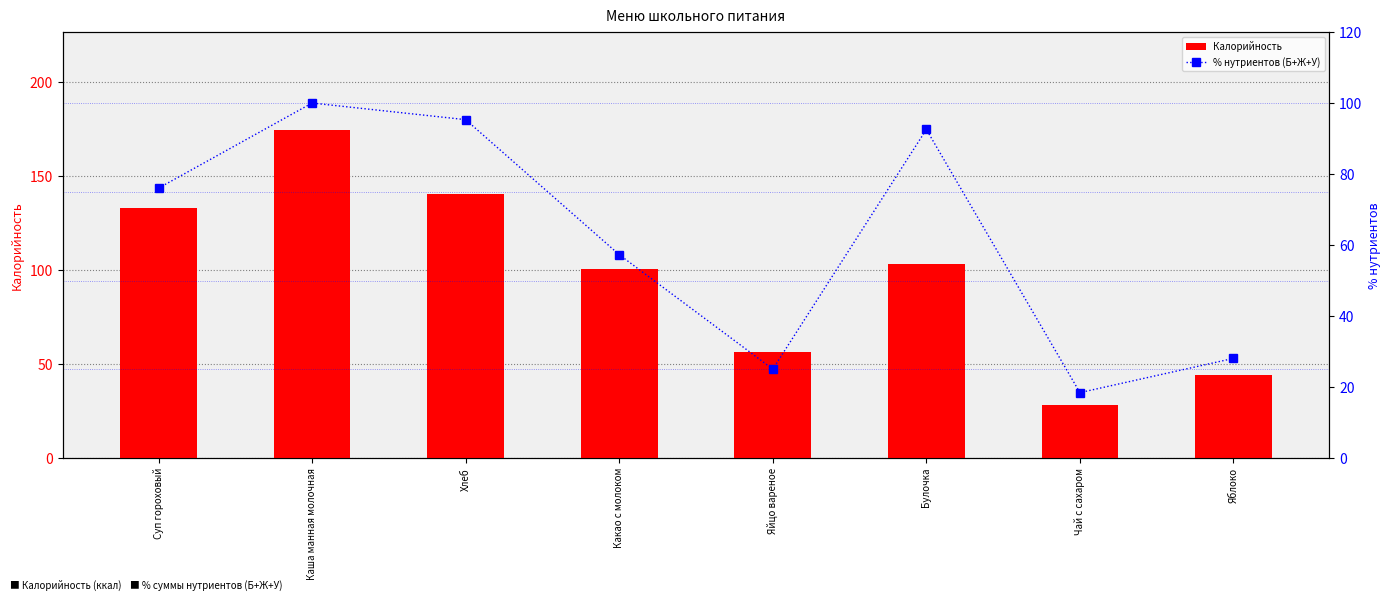

What is the sum of the % нутриентов (Б+Ж+У) values at Чай с сахаром and Какао с молоком?

75.8